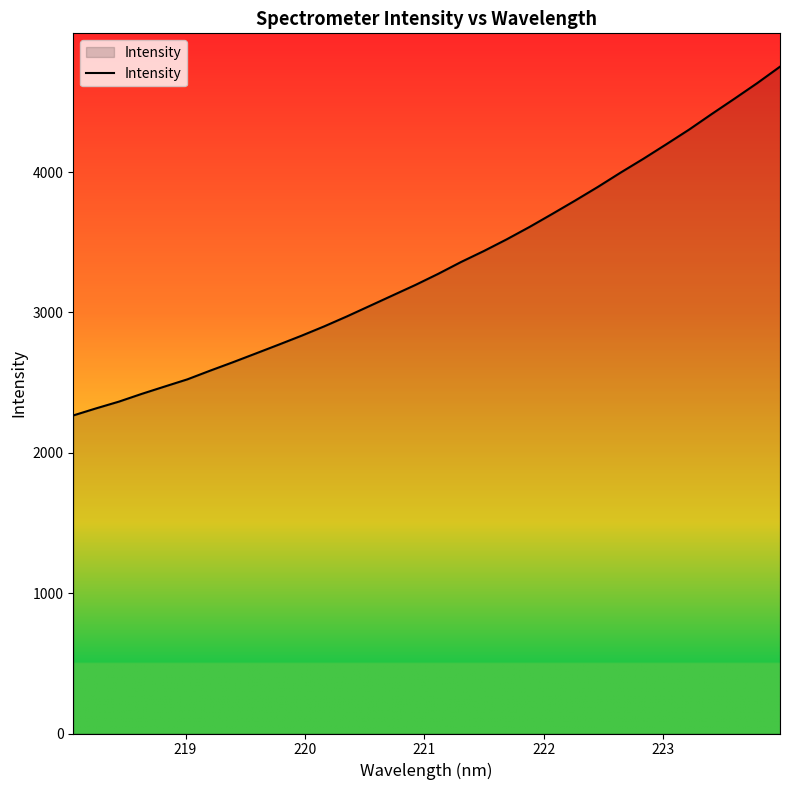

What is the maximum value shown in the chart?

4750.9